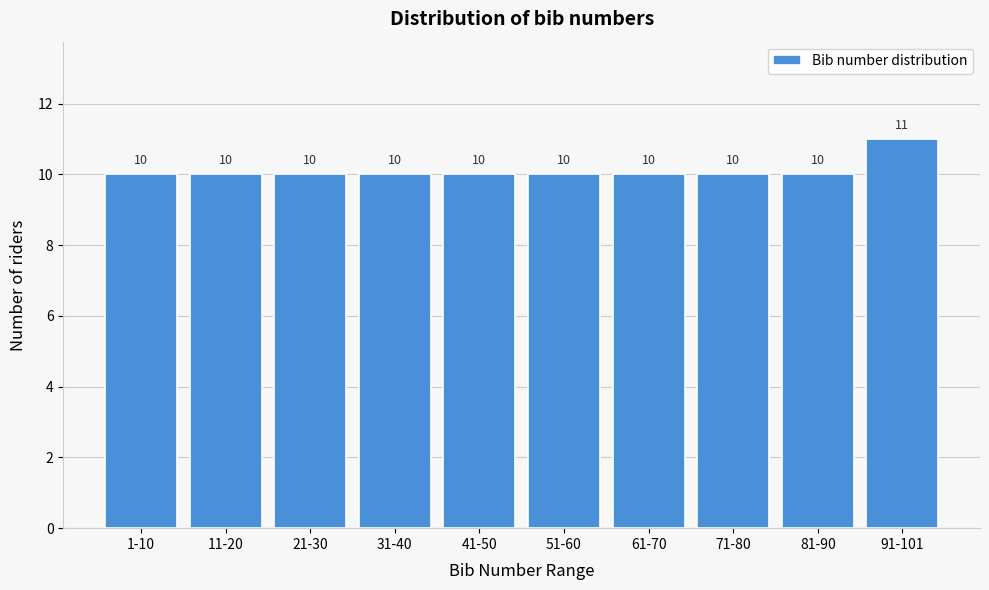

Reading right to left, list all the values displayed in this chart.

11	10	10	10	10	10	10	10	10	10